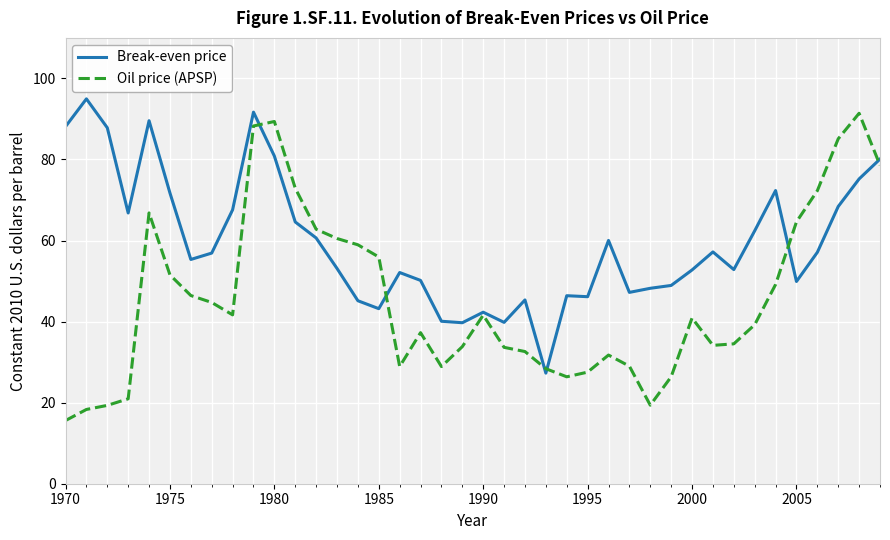

After their last crossing, which series has the higher values: Break-even price or Oil price (APSP)?

Break-even price